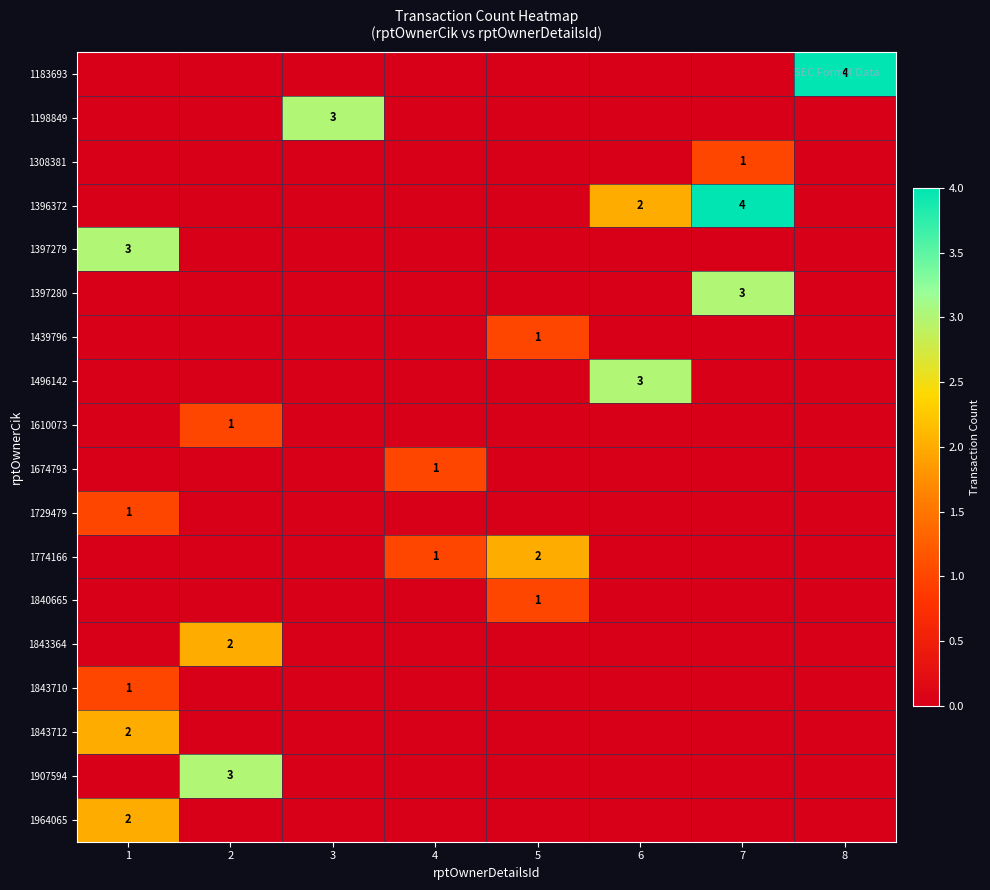

True or false: 1674793 has a value of 2 at 4.

False